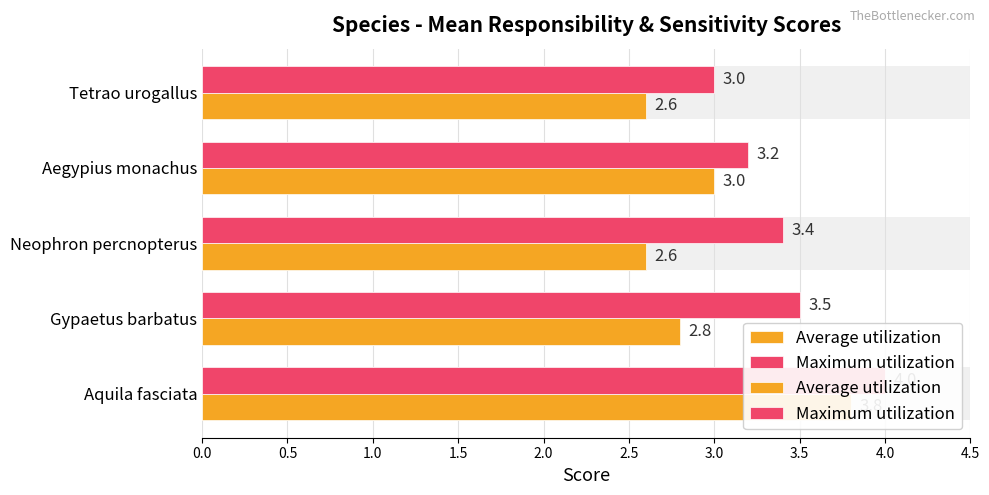

How many distinct data groups are displayed?

2